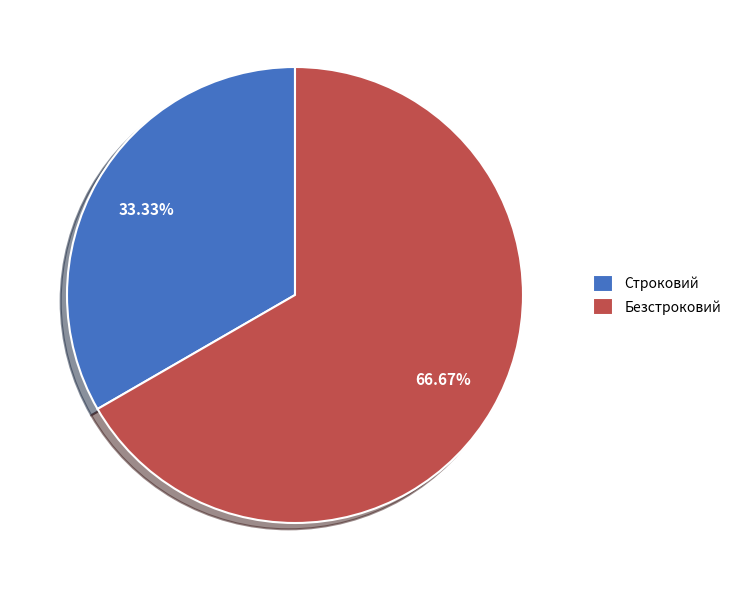

Combined, do Строковий and Безстроковий account for over 50%?

Yes